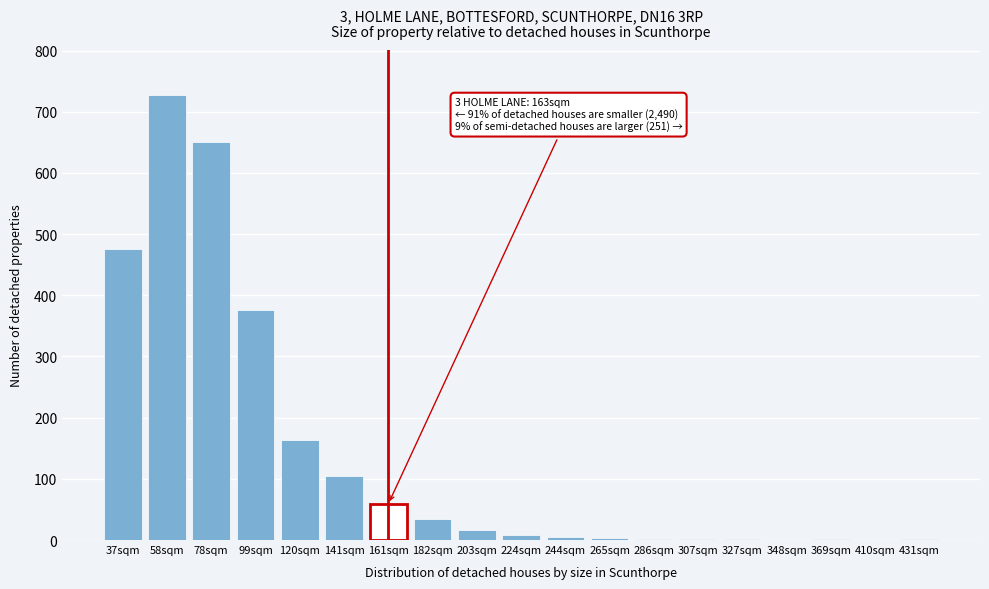

What is the maximum value shown in the chart?

728